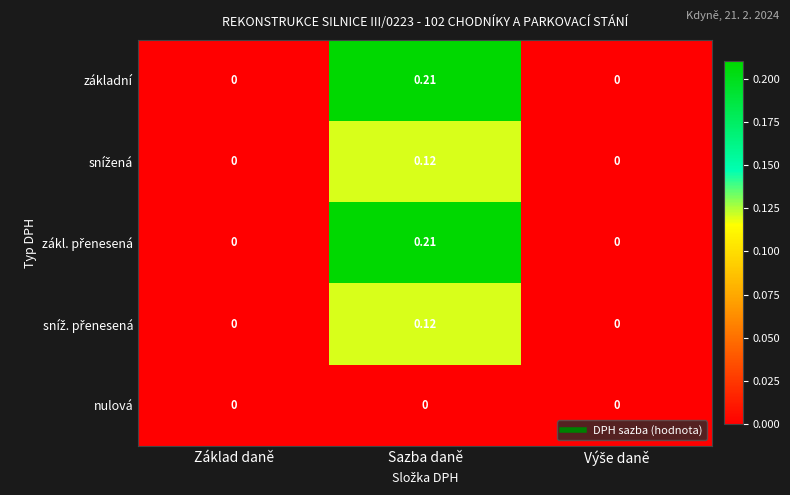

Which label corresponds to the largest value in the chart?

Sazba daně